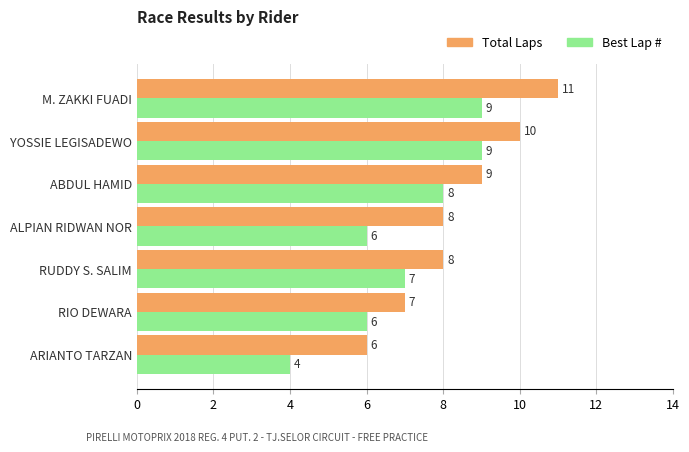

What are all the series names shown in the legend?

Total Laps, Best Lap #